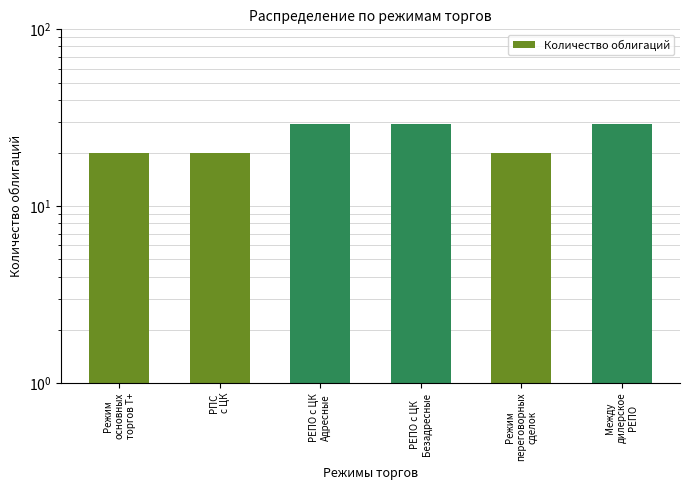

The chart shows a value of 20 at Режим
переговорных
сделок. True or false?

True